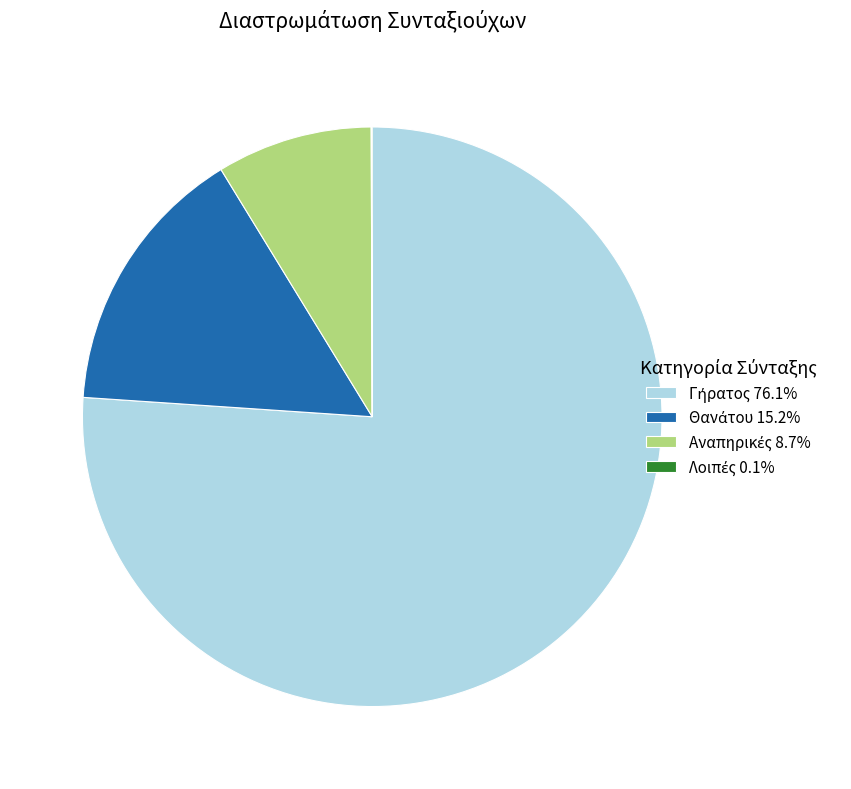

Is there a majority slice in this chart?

Yes